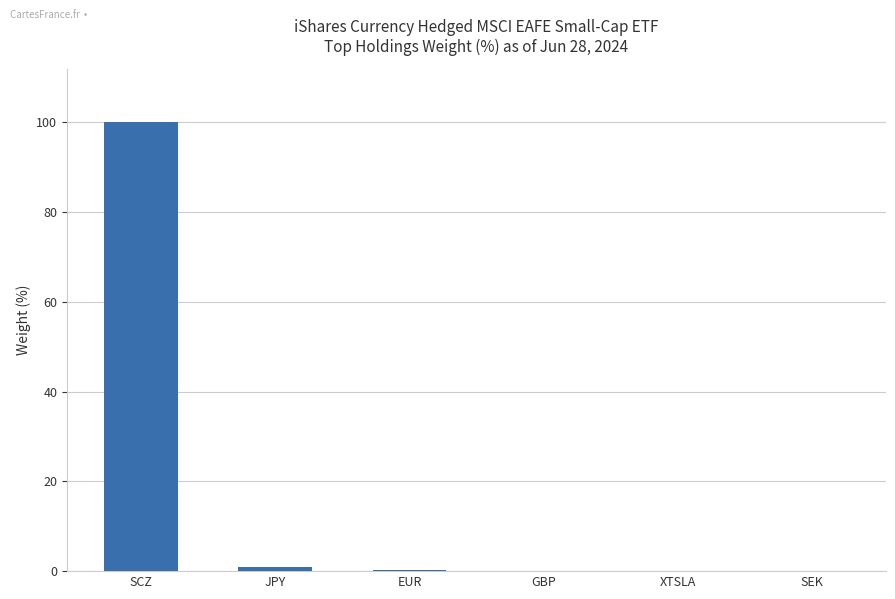

Read the value at SCZ.

100.0